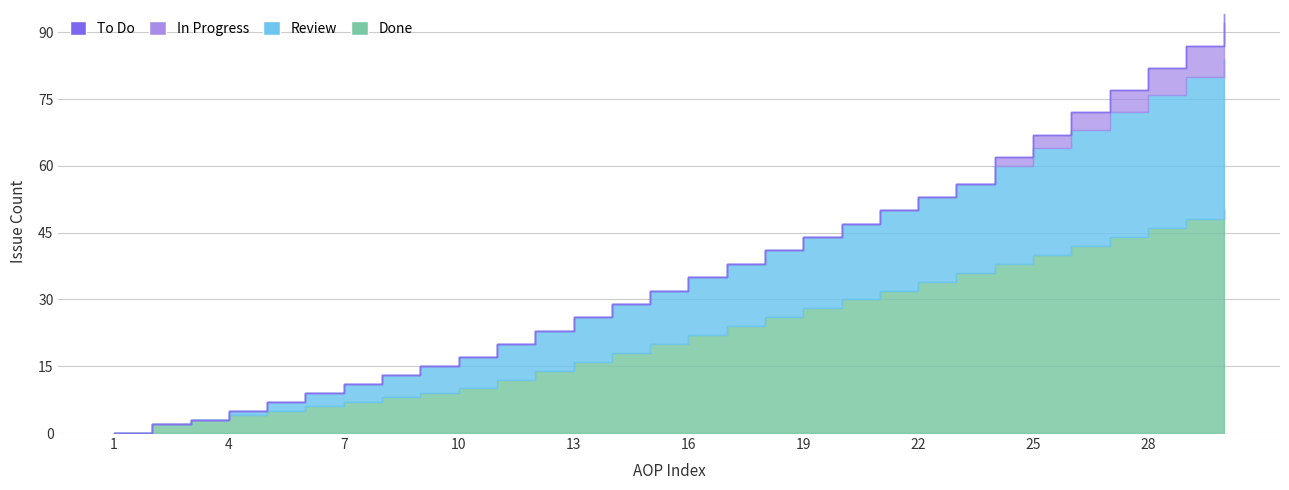

Which series has the widest spread of values?

Done